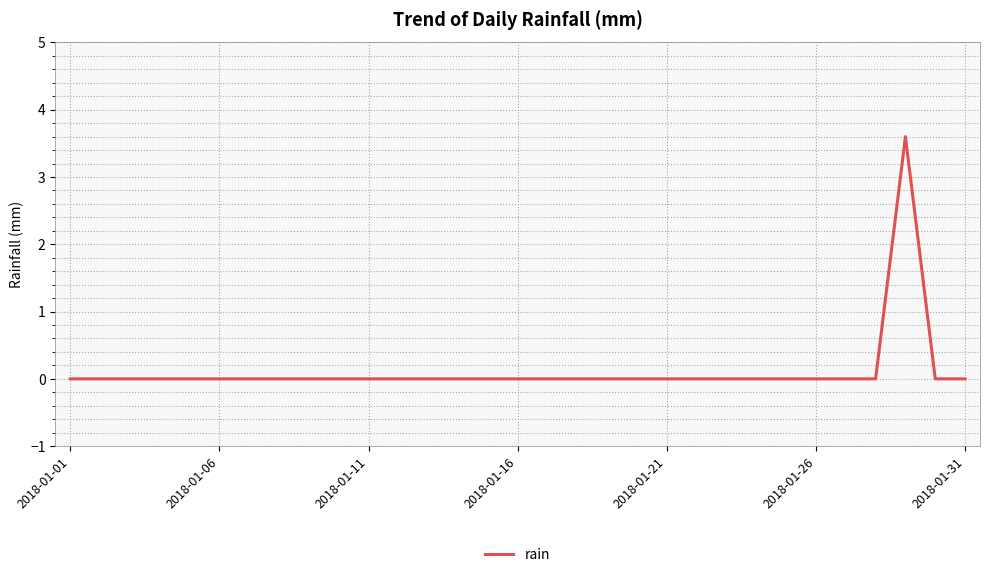

What is the average value?

0.1